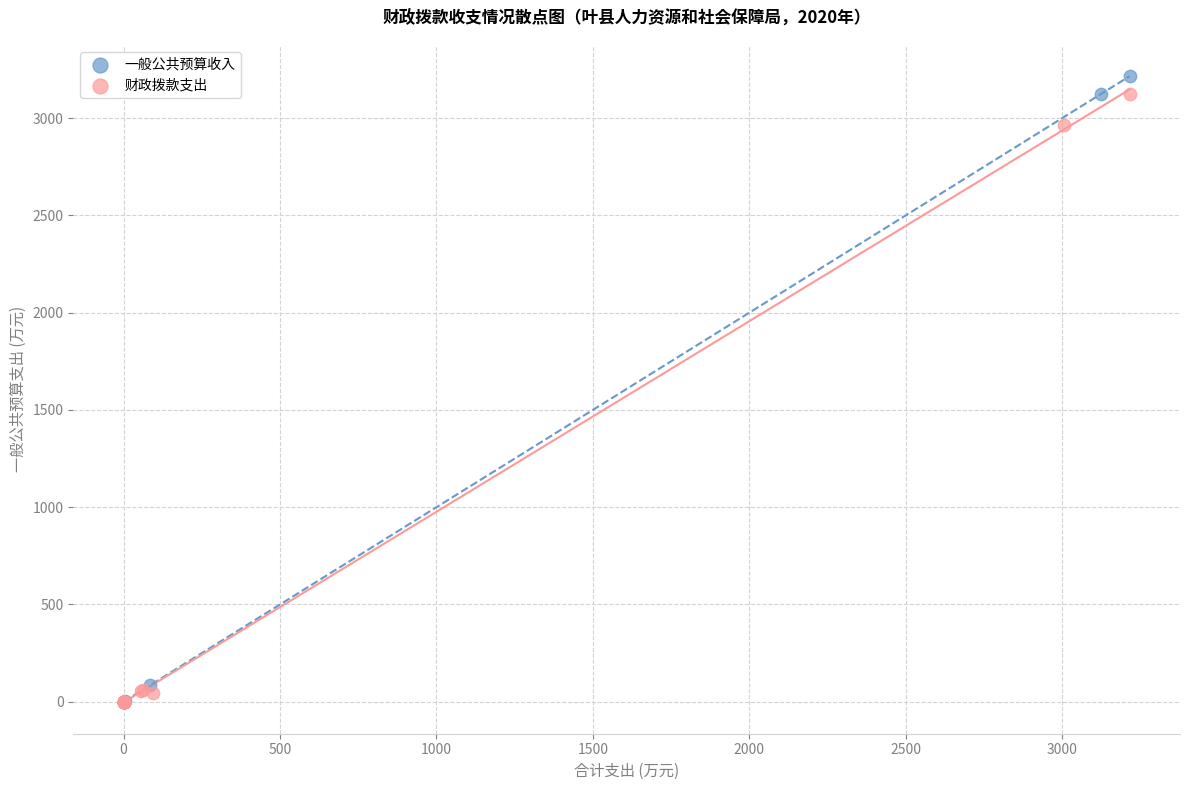

Which series has the widest spread of Y values?

一般公共预算收入